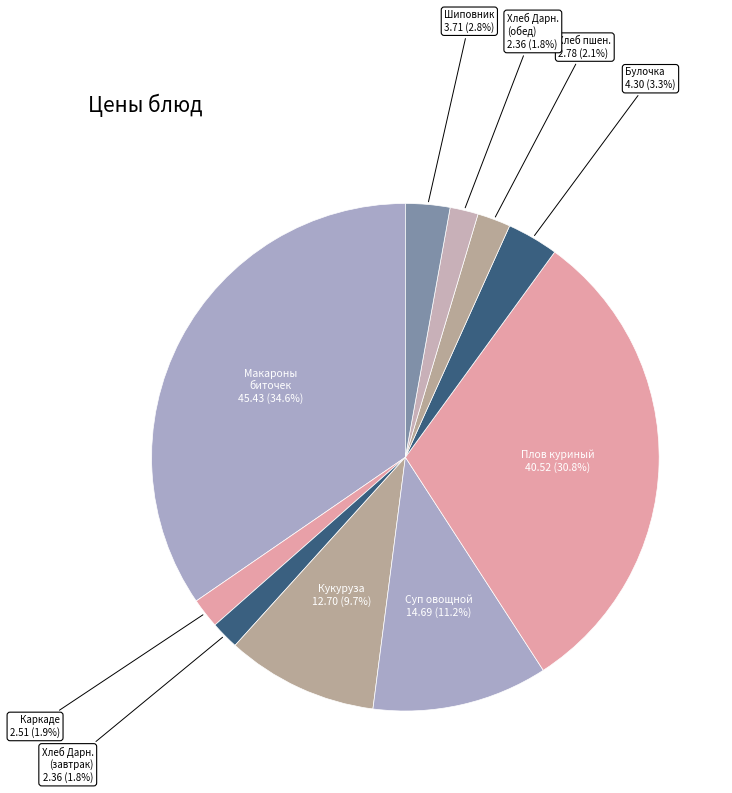

Does Каркаде represent more than half of the total?

No